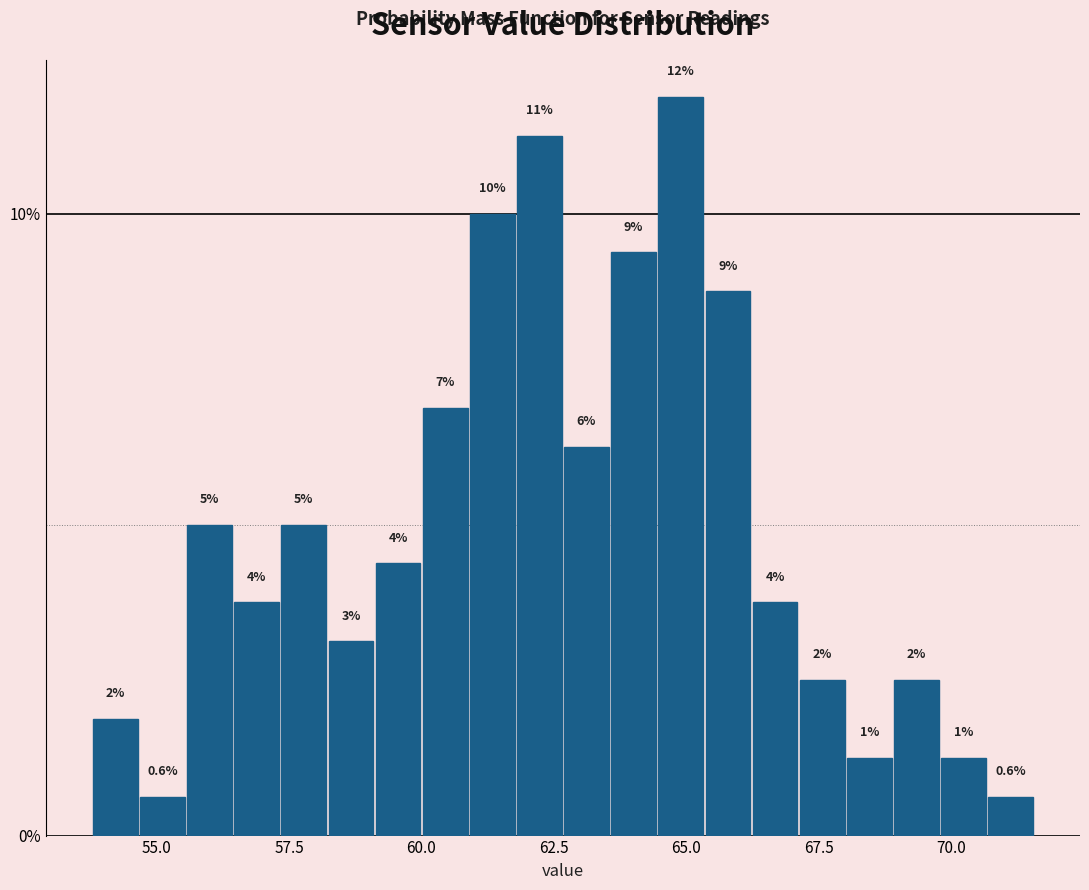

Read against the x-axis, roughly where is the centre of the tallest bar?

65.0